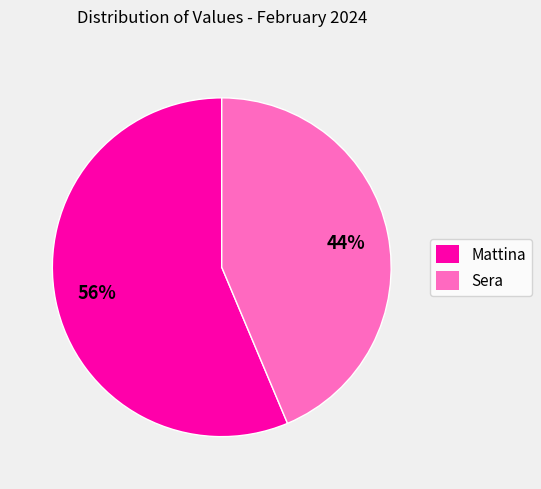

To the nearest percent, what percentage of the pie is Sera?

44%